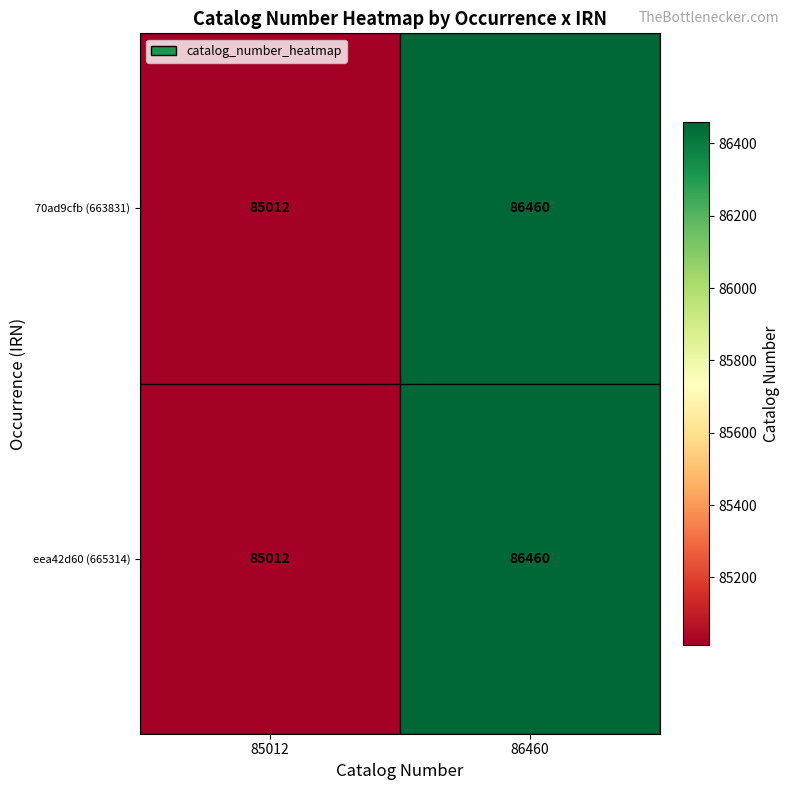

True or false: 70ad9cfb (663831) has a value of 85012 at 85012.

True